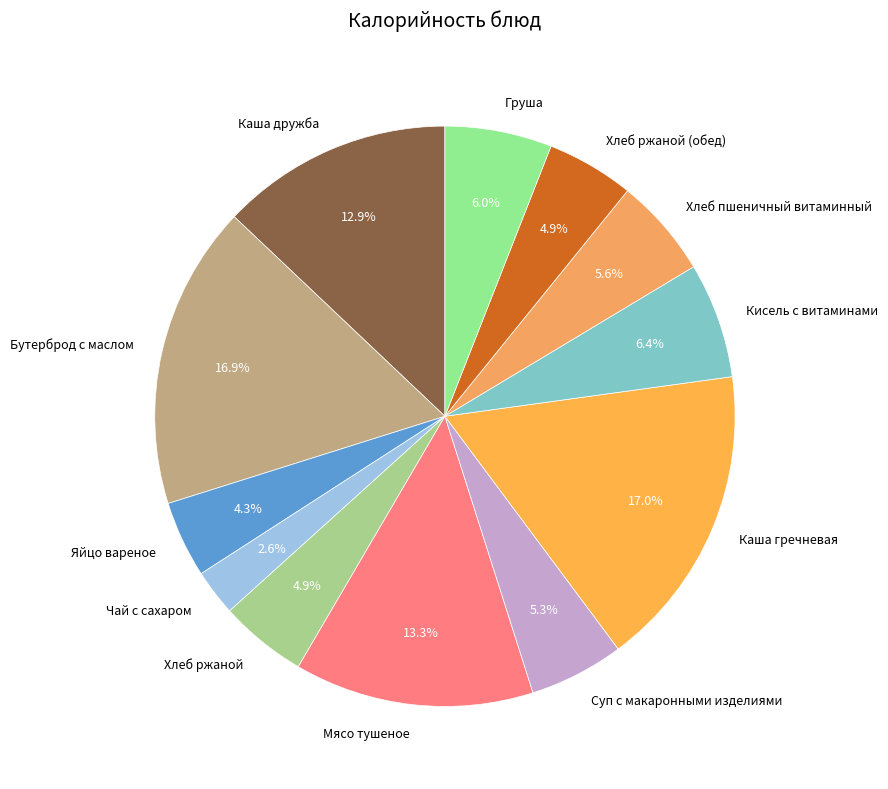

Is it true that Яйцо вареное is 4% of the pie?

True